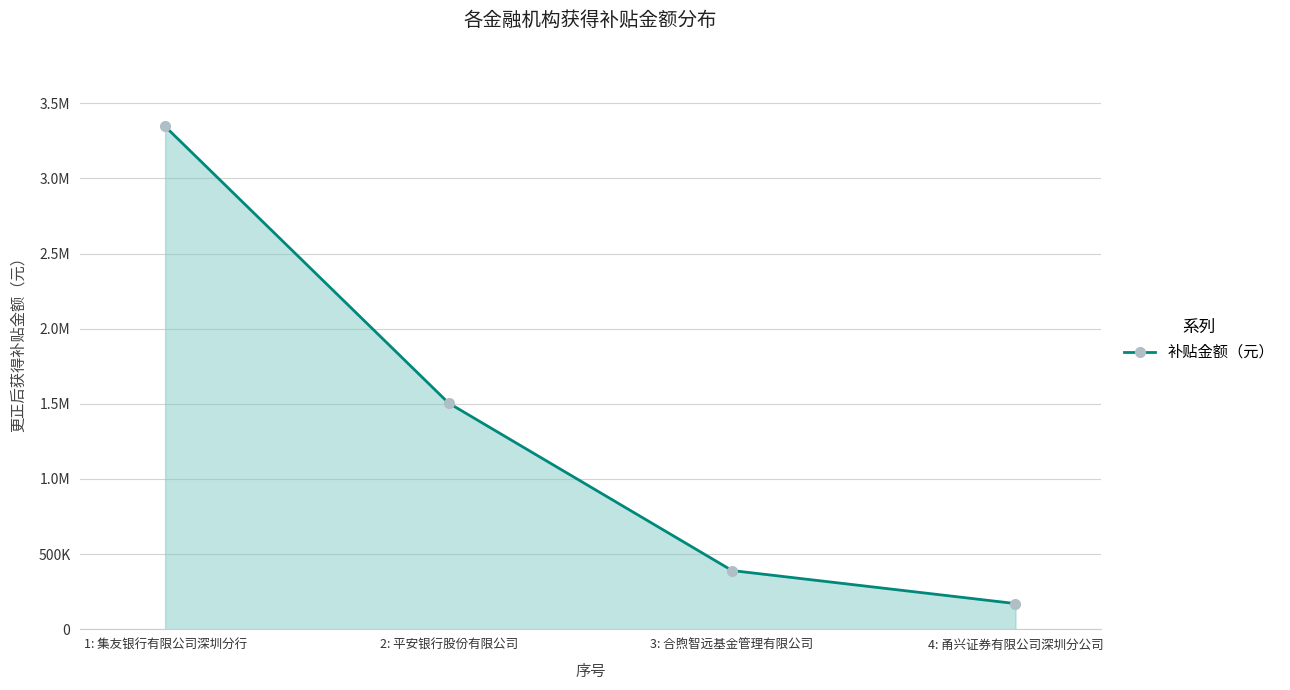

What is the difference between the maximum and minimum values?

3175588.4